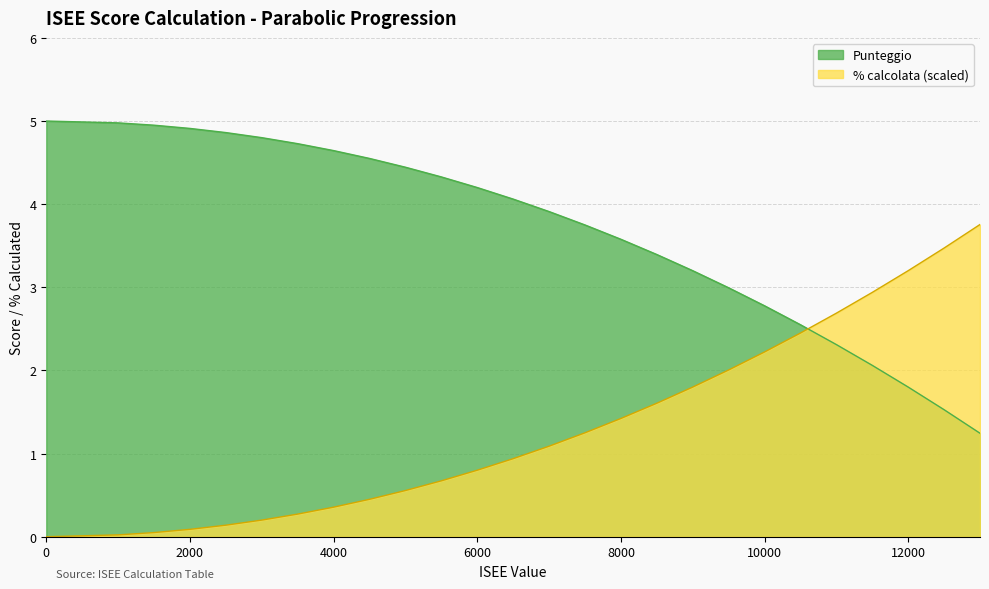

What is the sum of the % calcolata values at 1000 and 6500?

1.0